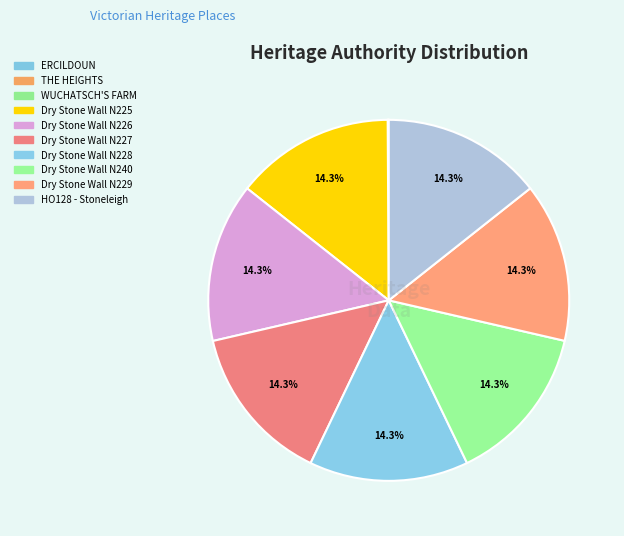

How many segments does this pie chart have?

10